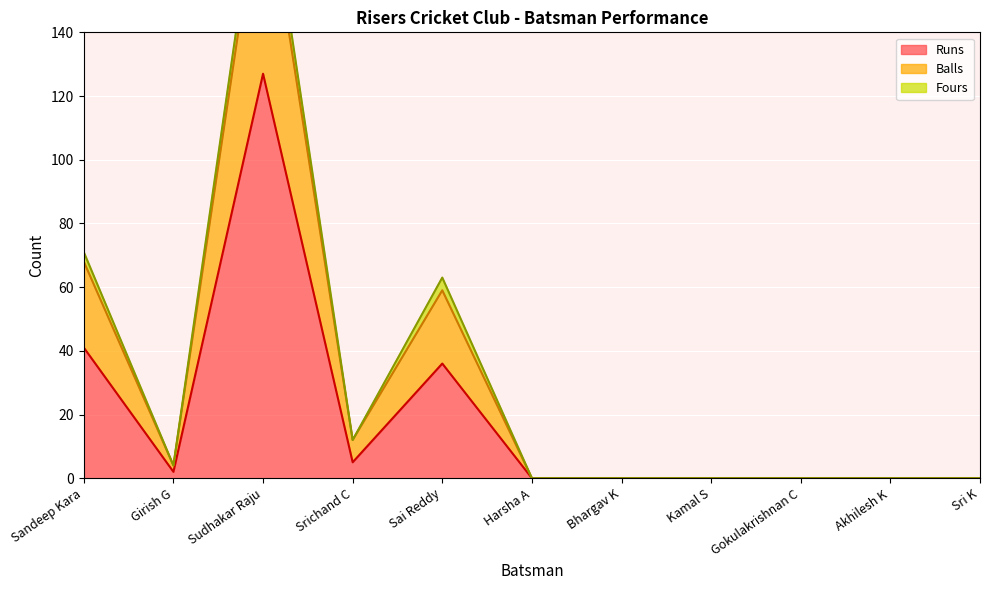

Is it true that Runs equals 36 at Sai Reddy?

True